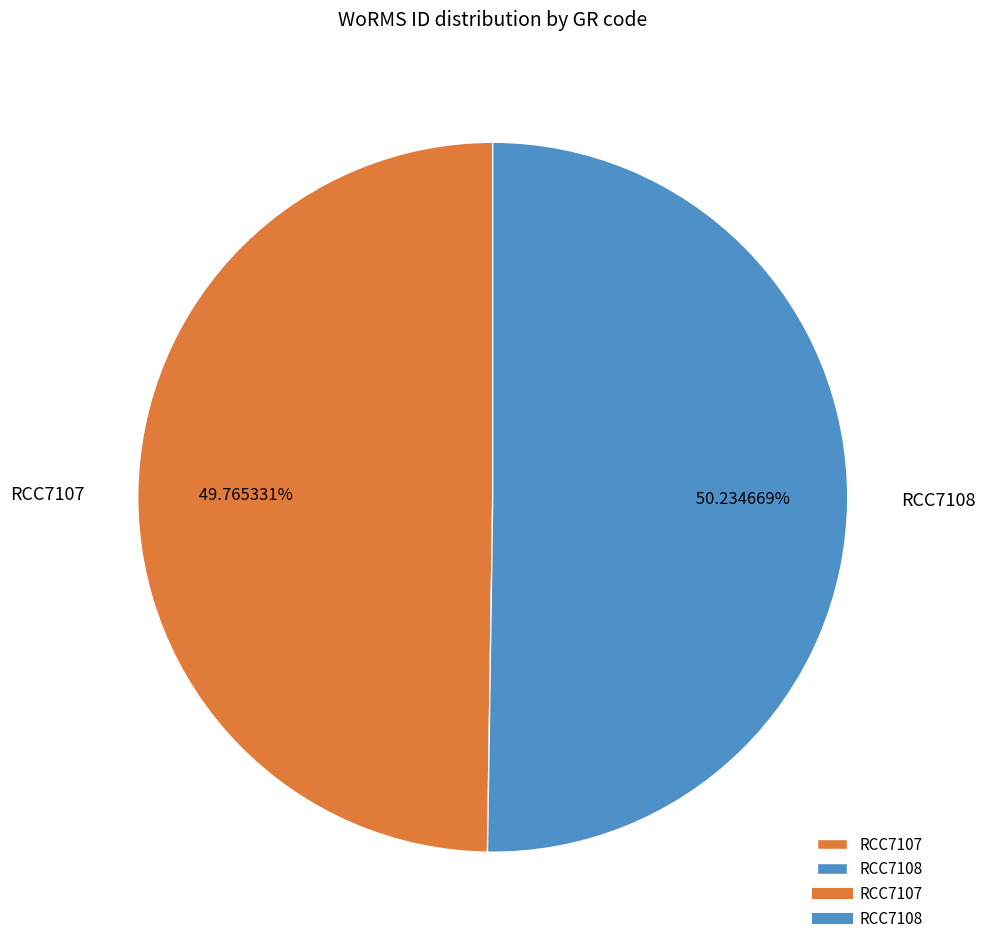

Is there a majority slice in this chart?

Yes